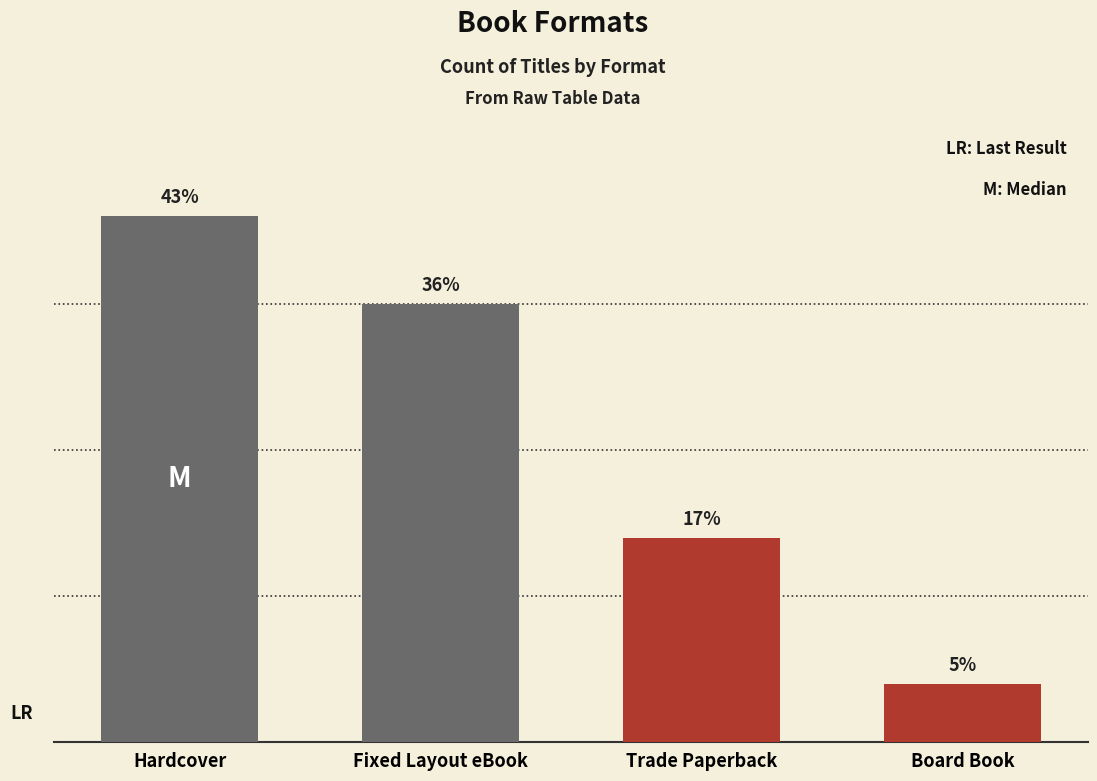

Does the chart contain any negative values?

No